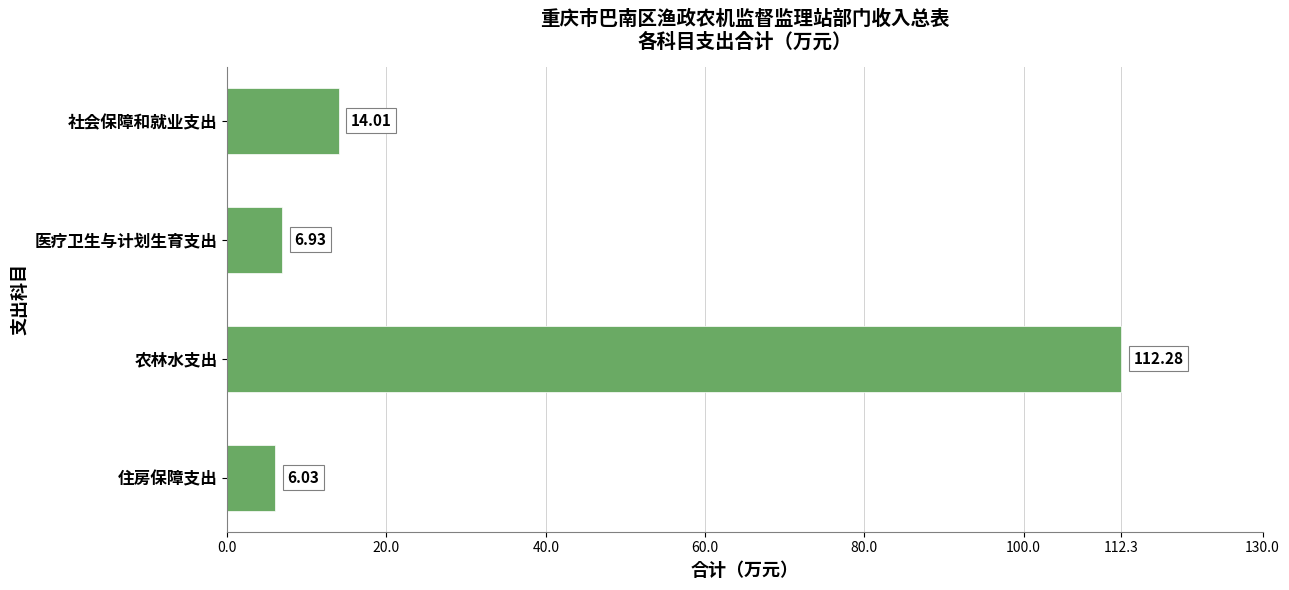

How many distinct data groups are displayed?

1